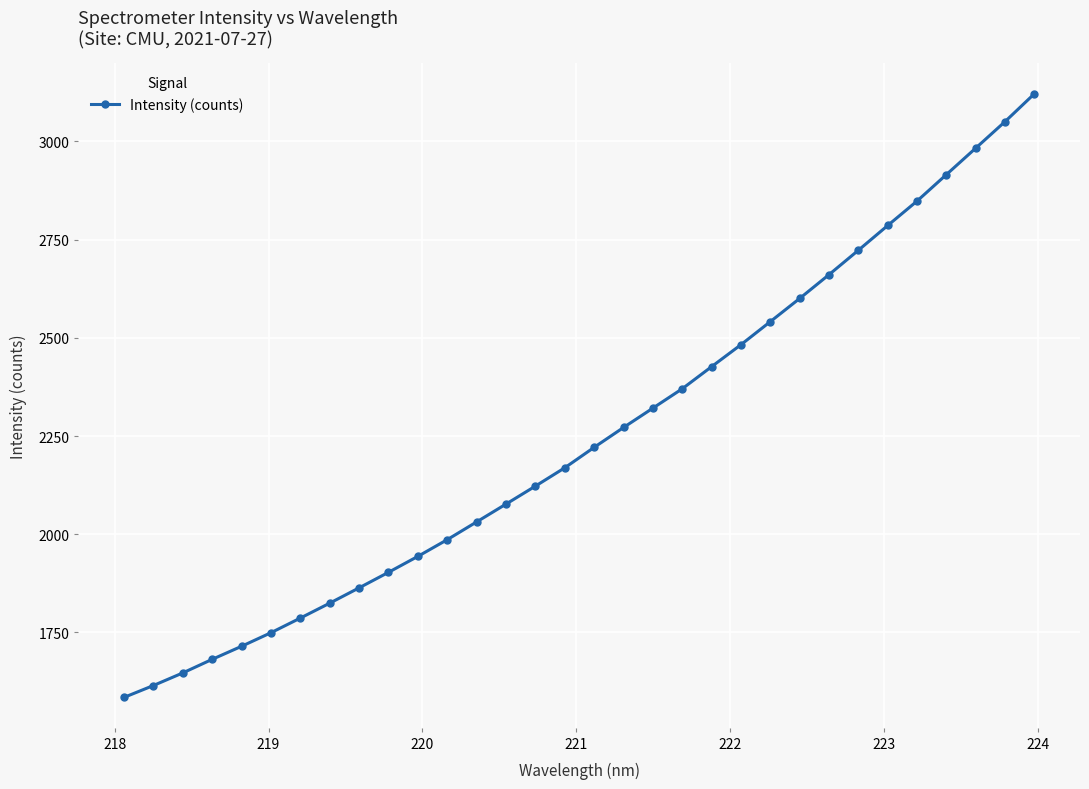

What is the value of the 7th point from the left?

1786.6